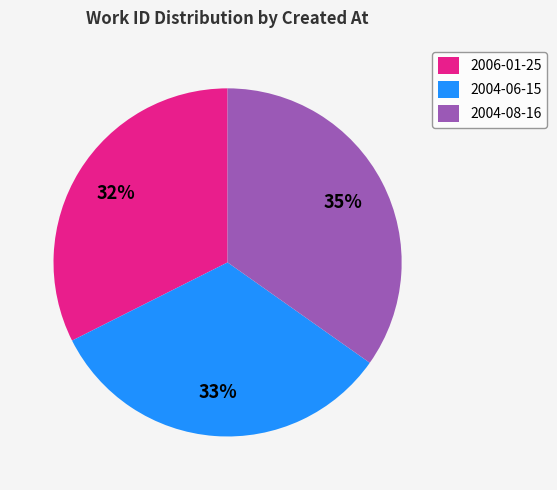

What is the largest slice in the pie chart?

2004-08-16